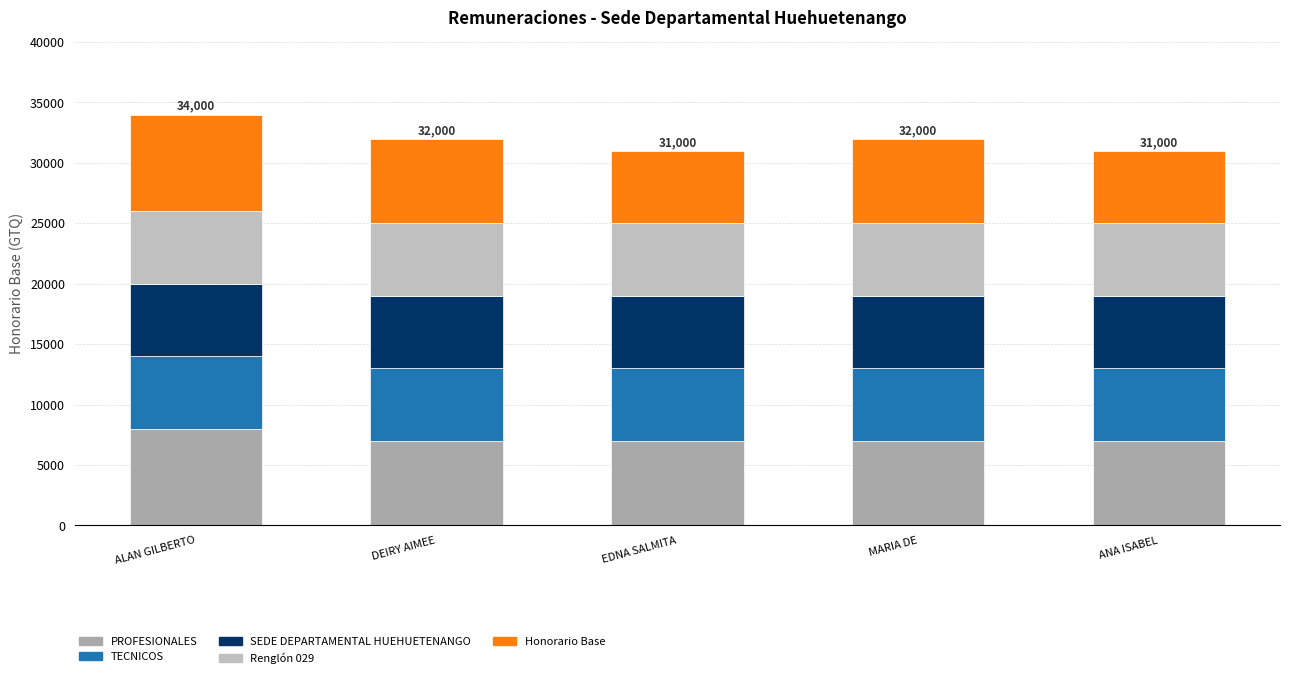

How many bars are there in total?

5